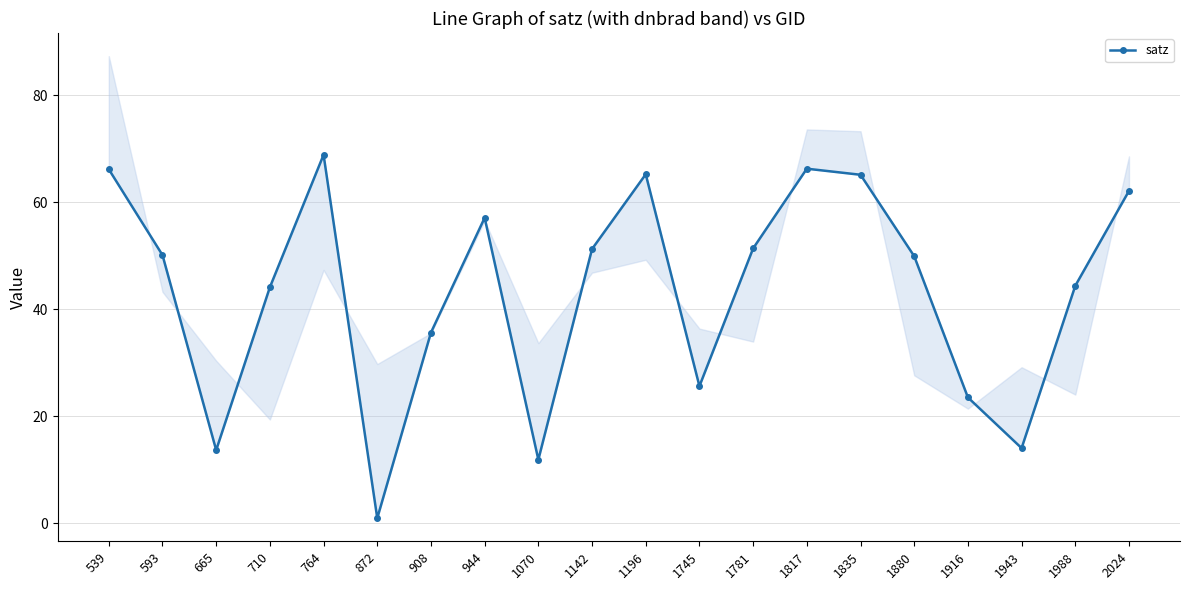

How many data points are less than 50?

10